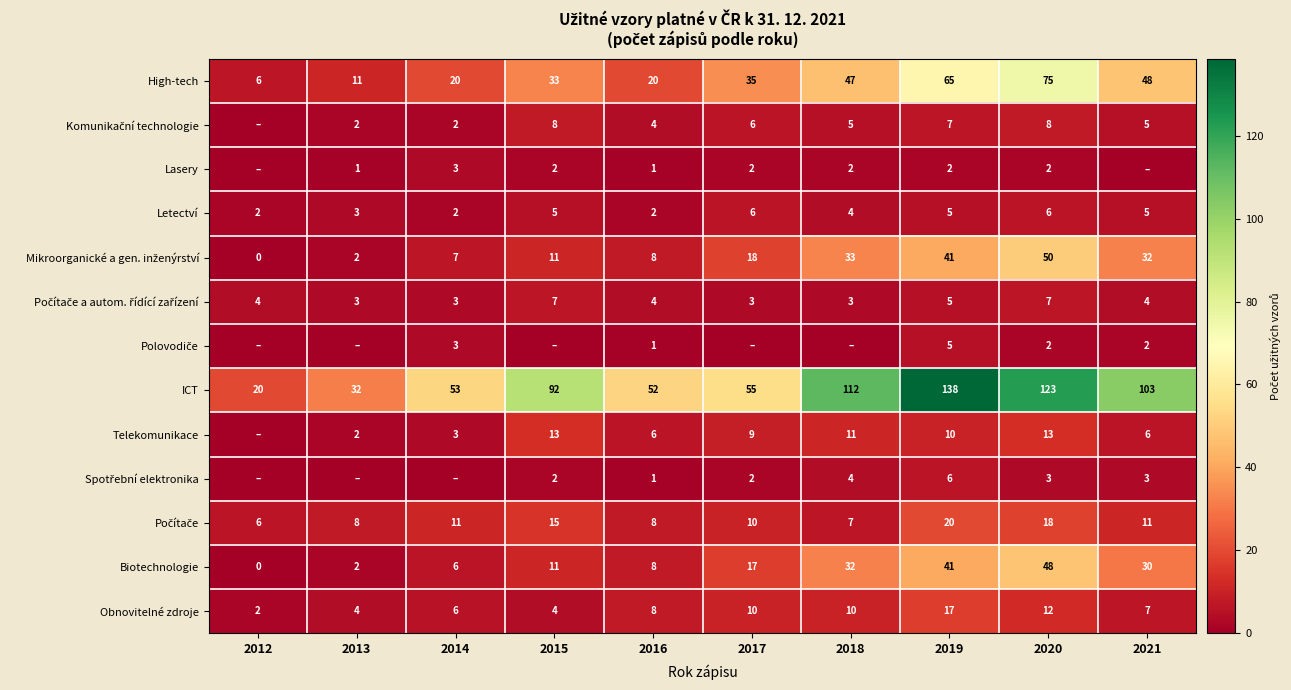

Rank the categories by Biotechnologie value from highest to lowest.

2020, 2019, 2018, 2021, 2017, 2015, 2016, 2014, 2013, 2012